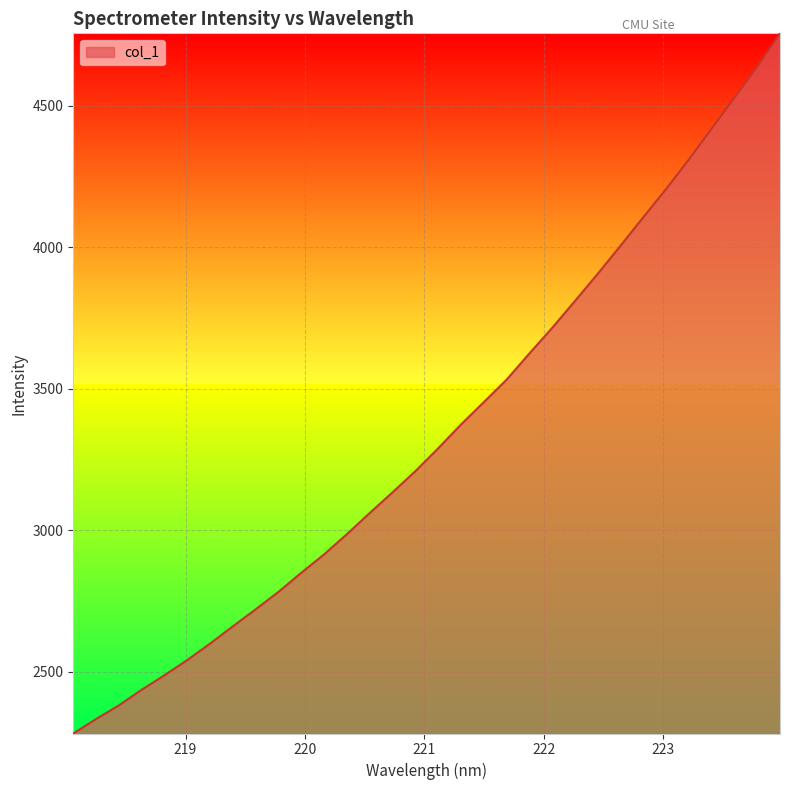

What is the maximum value shown in the chart?

4755.8